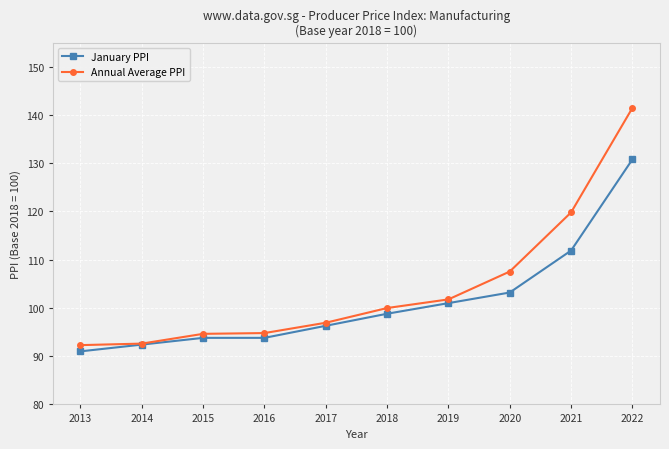

What is the sum of the Annual Average PPI values at 2014 and 2021?

212.4